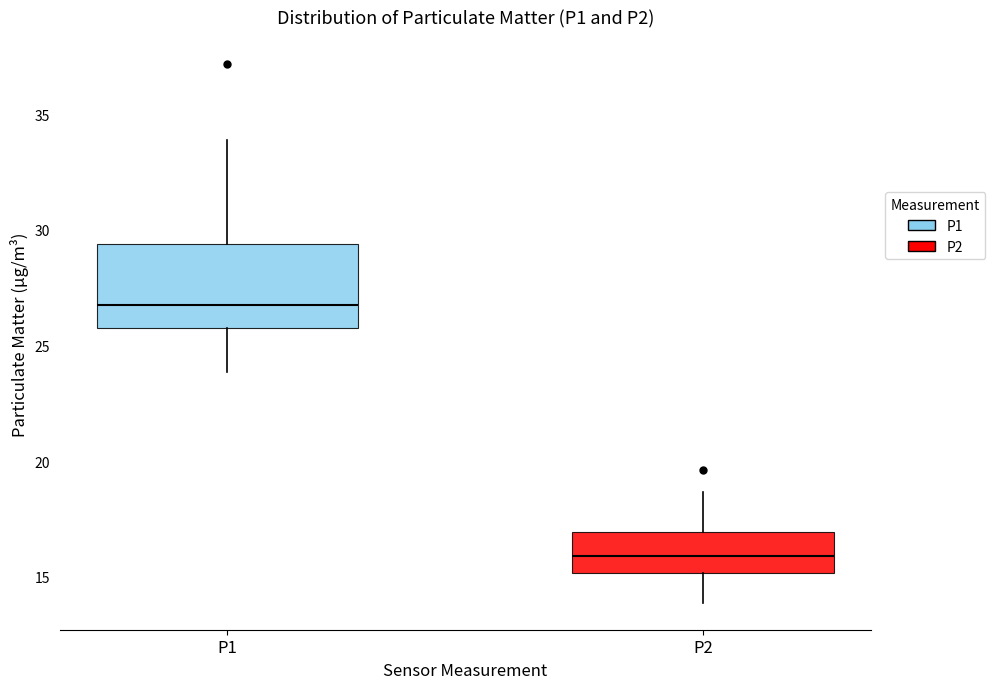

Reading left to right, transcribe this box plot: for each box, give where its median line is, the range the box spans, and where its two whiskers end, as read against the y-axis. The values are not printed on the chart, so give them approximately, as read against the axis.

P1: median 27.0, box 25.5 to 29.5, whiskers 24.0 to 34.0
P2: median 16.0, box 15.0 to 17.0, whiskers 14.0 to 18.5